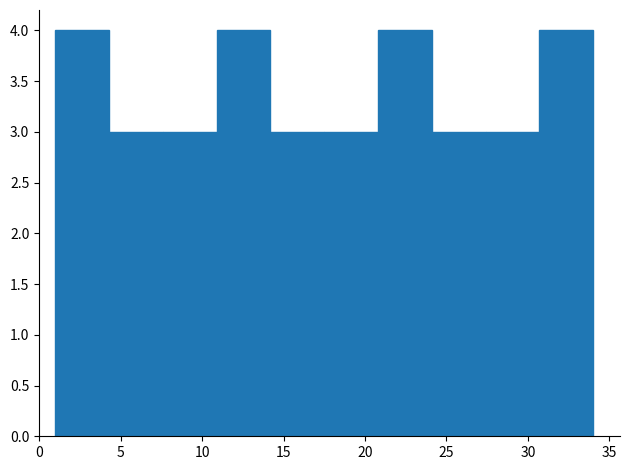

How tall is the bar that spans 14.2 to 17.5 on the x-axis? Neither the bar edges nor the heights are printed on the chart, so give them approximately, as read against the axes.

3